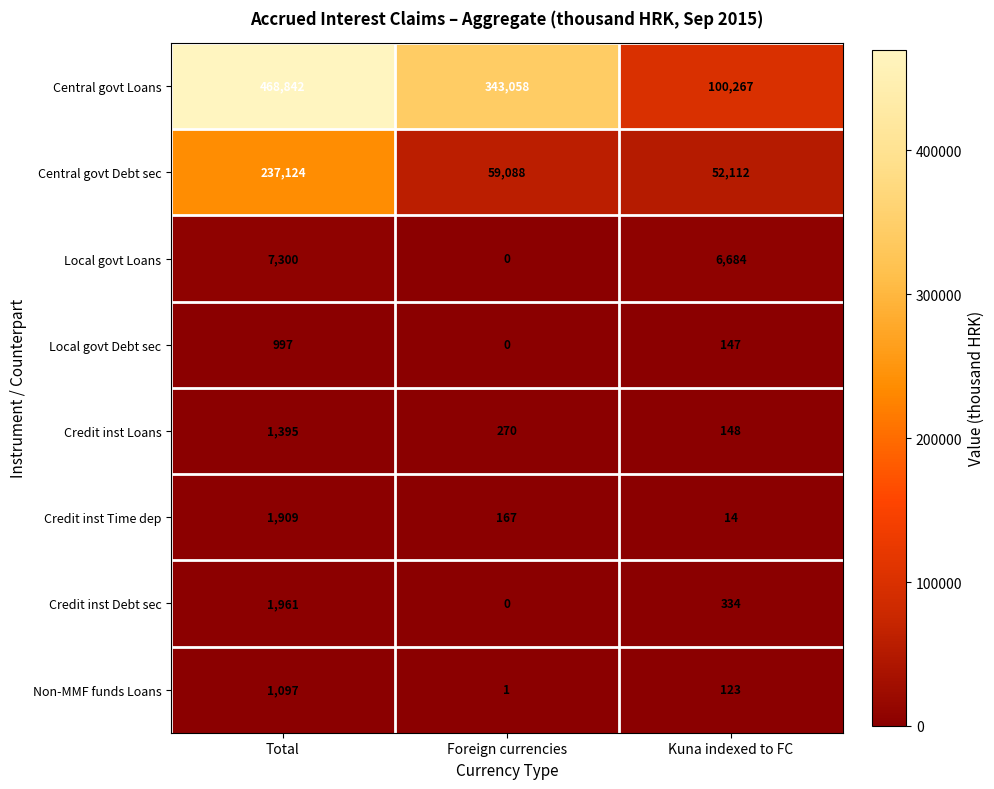

Which category has the lowest value across all series?

Foreign currencies